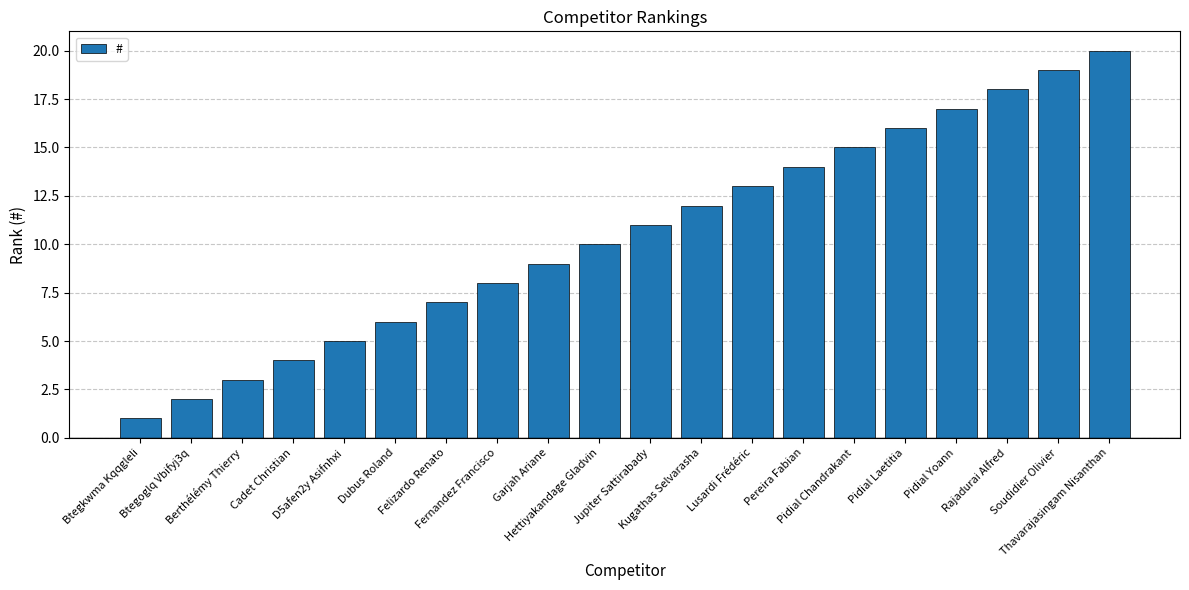

What is the smallest value displayed?

1